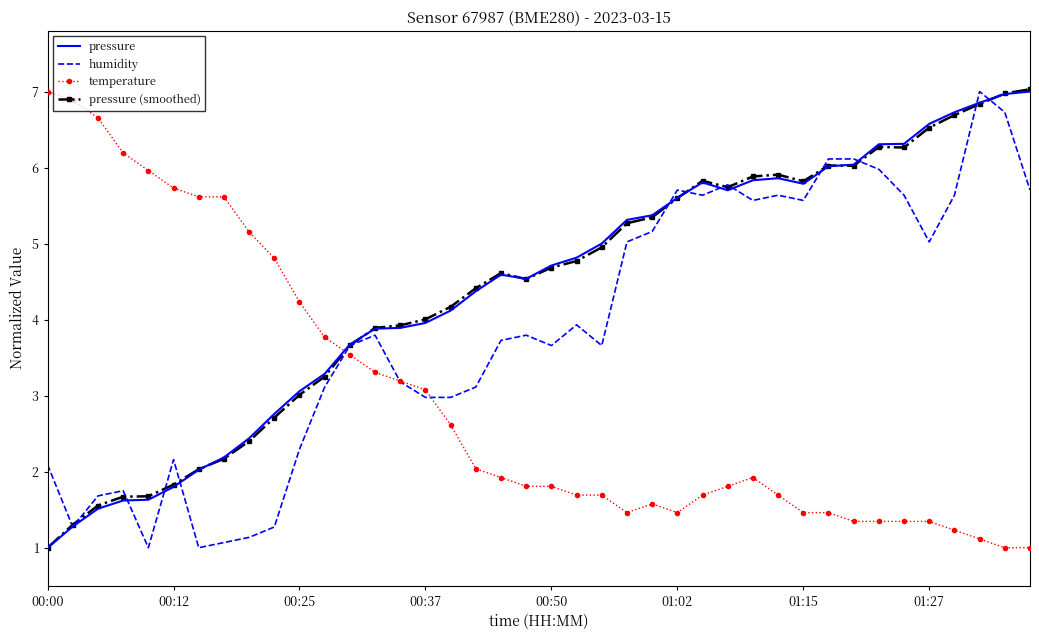

What is the smallest value displayed?

1.0